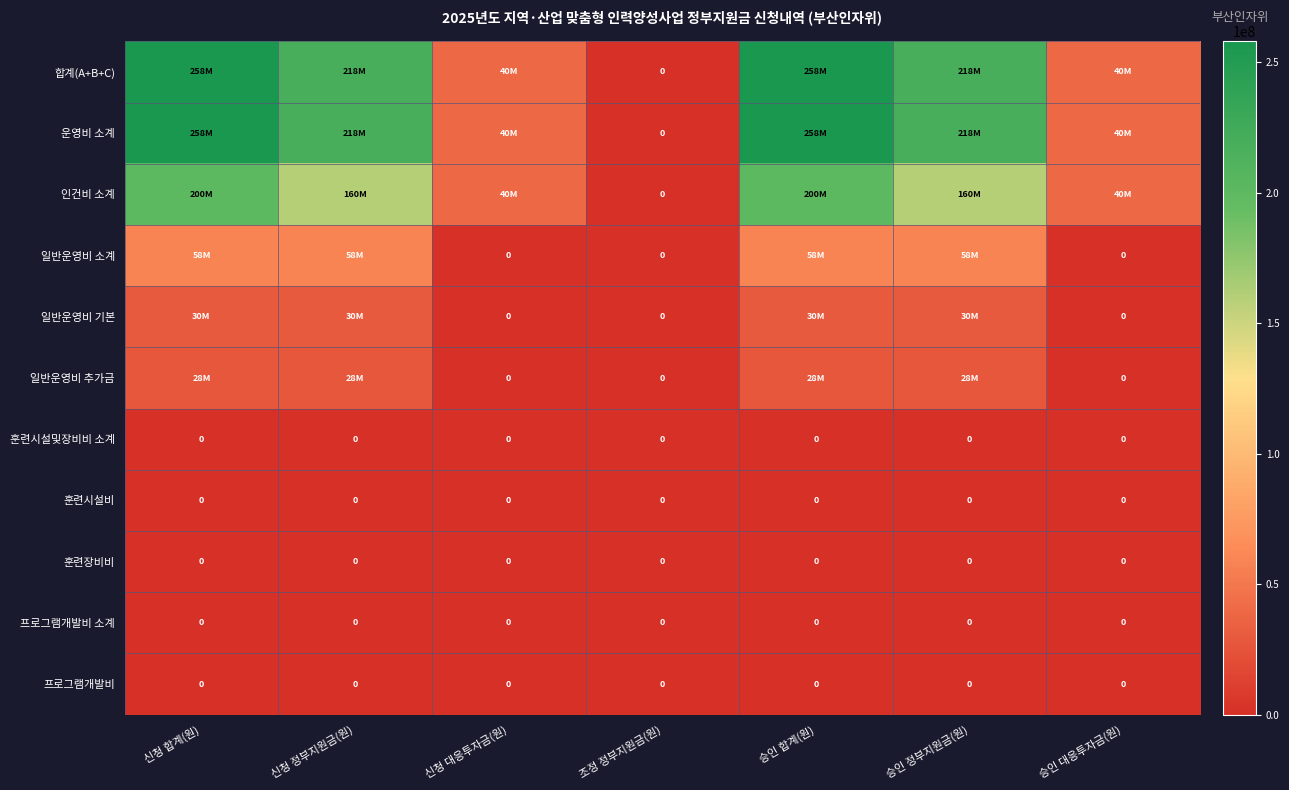

Count the number of categories in the chart.

7